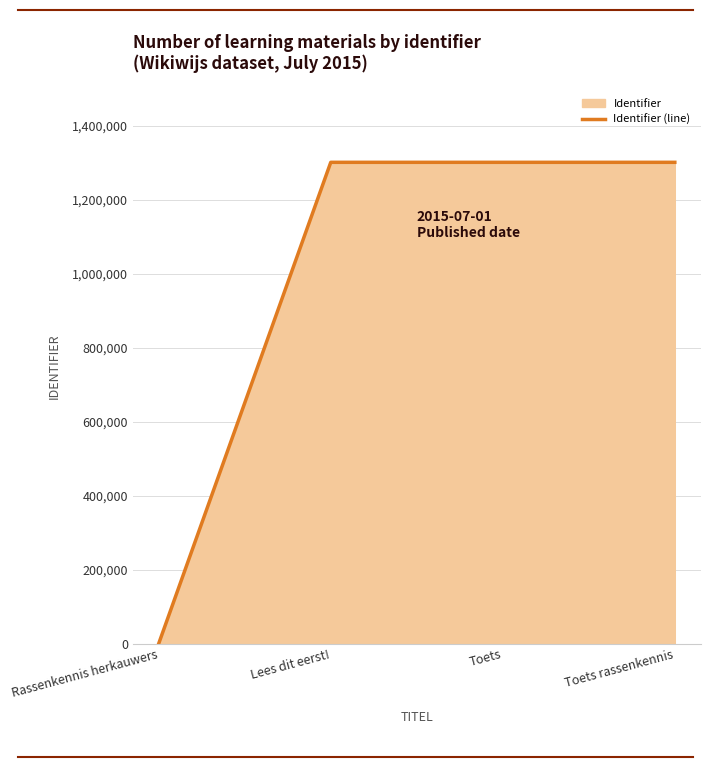

The value at Lees dit eerst! is 615181. True or false?

False